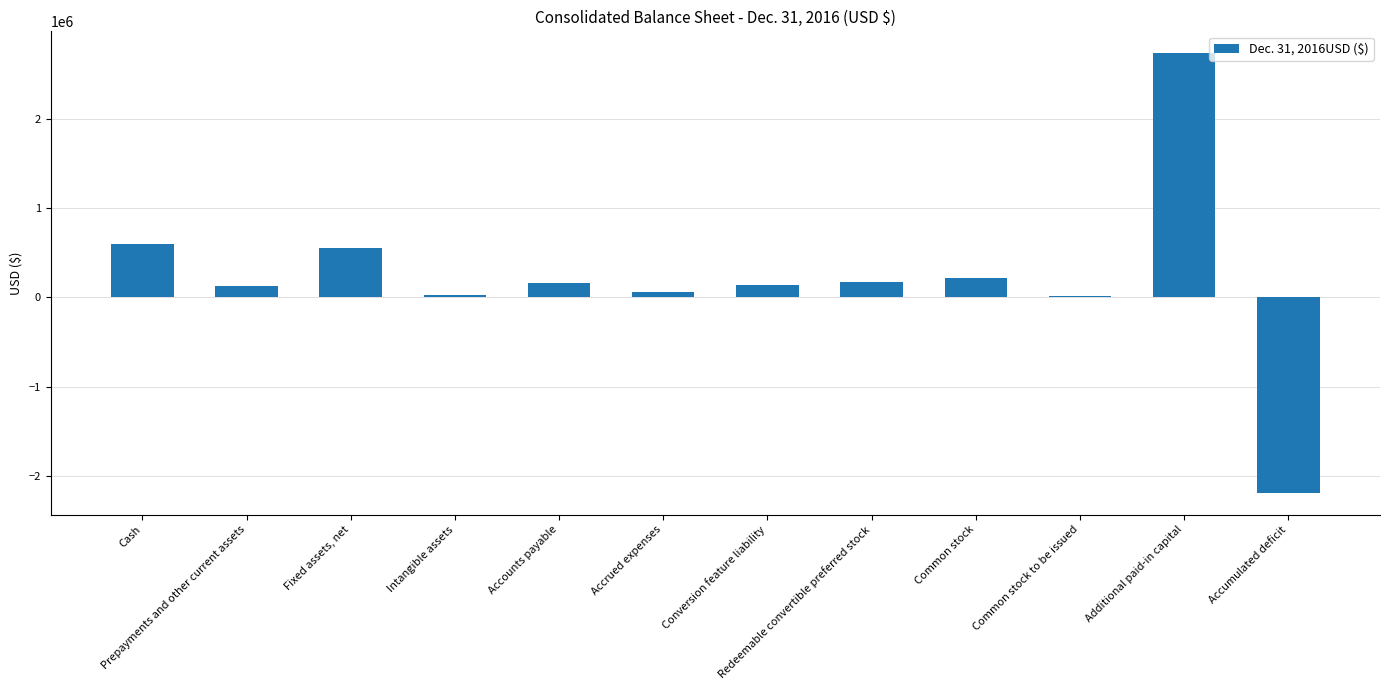

Read the value at Accounts payable, to the nearest 10.

154360